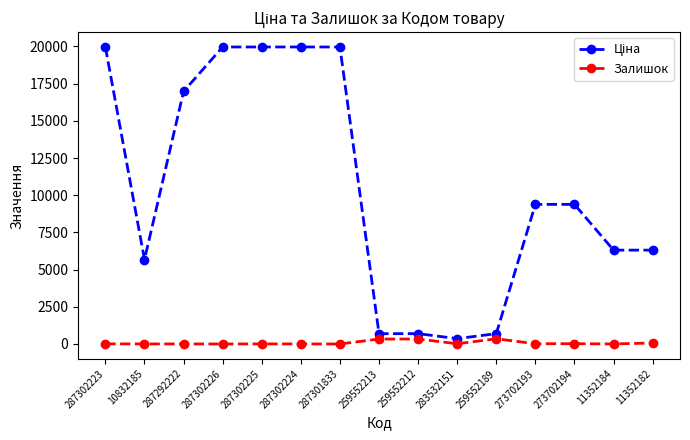

What is the sum of all Залишок values?

1154.0